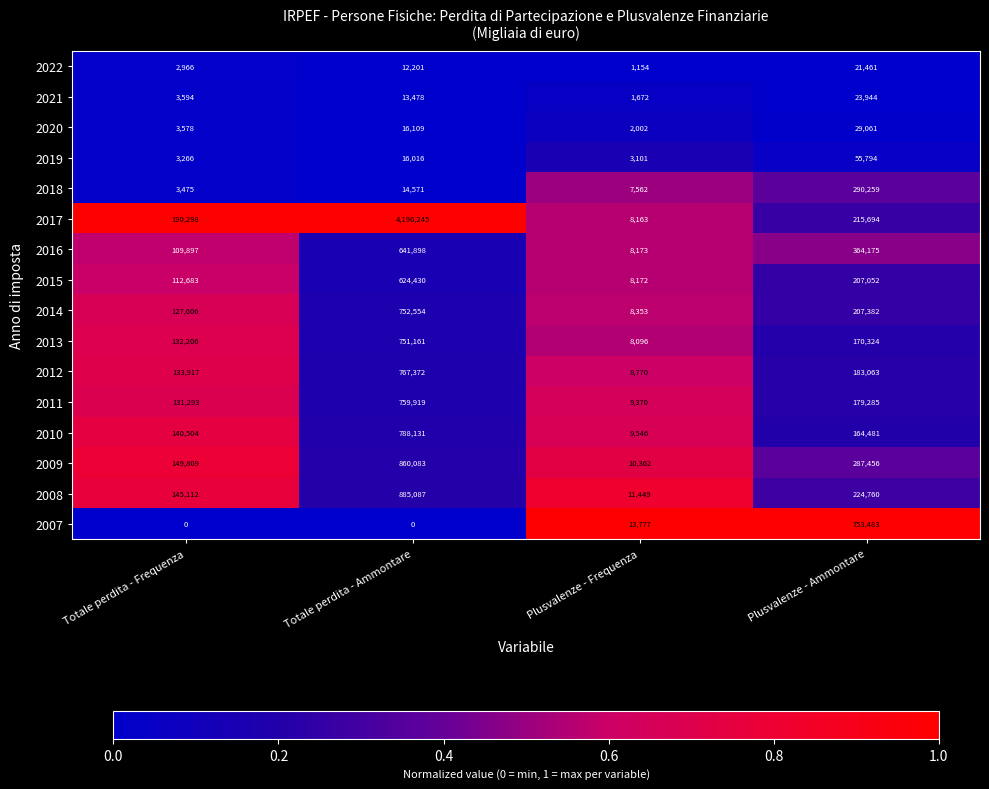

What is the average value of the 2007 series?

191815